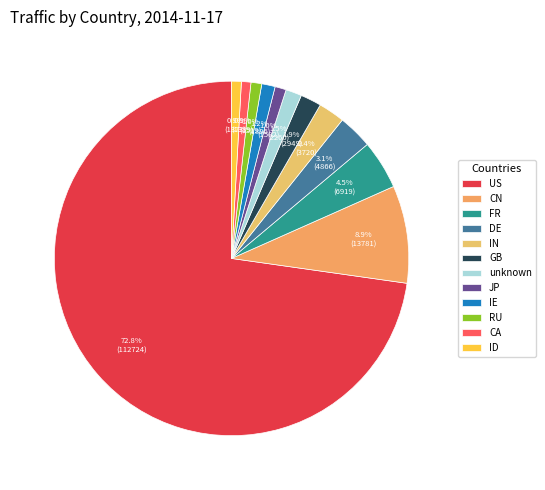

Combined, do US and GB account for over 50%?

Yes